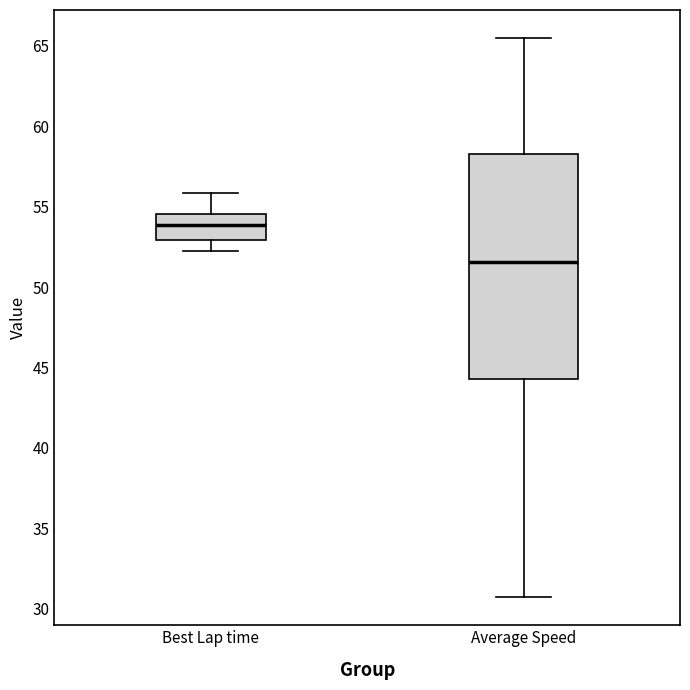

Reading left to right, read every box against the y-axis: the position of its median line, the range the box covers, and the ends of its whiskers. The values are not printed on the chart, so give them approximately, as read against the axis.

Best Lap time: median 54.0, box 53.0 to 54.5, whiskers 52.0 to 56.0
Average Speed: median 51.5, box 44.5 to 58.5, whiskers 30.5 to 65.5